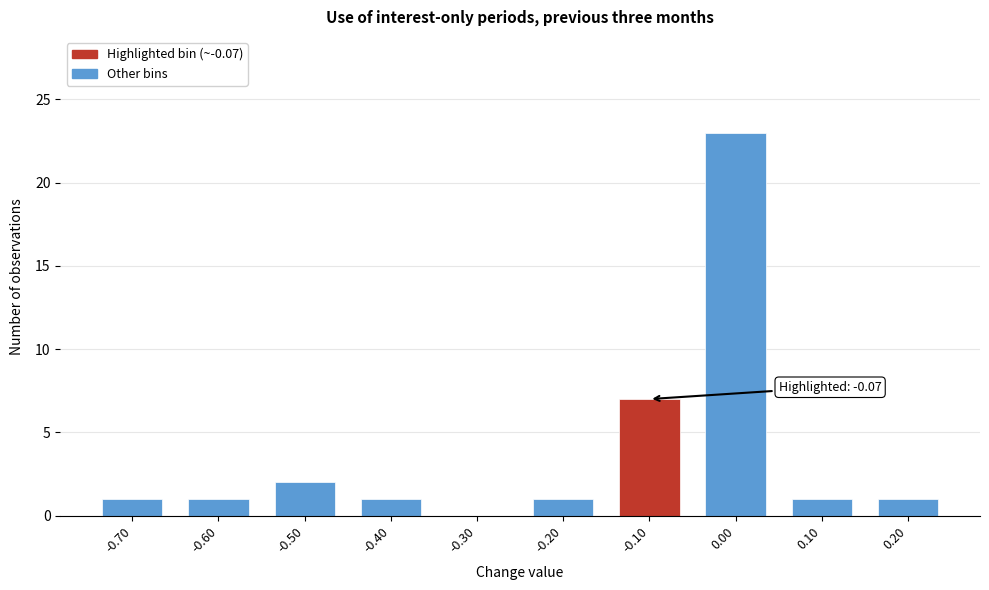

Reading left to right, transcribe all the data shown in this chart.

-0.70=1	-0.60=1	-0.50=2	-0.40=1	-0.30=0	-0.20=1	-0.10=7	0.00=23	0.10=1	0.20=1